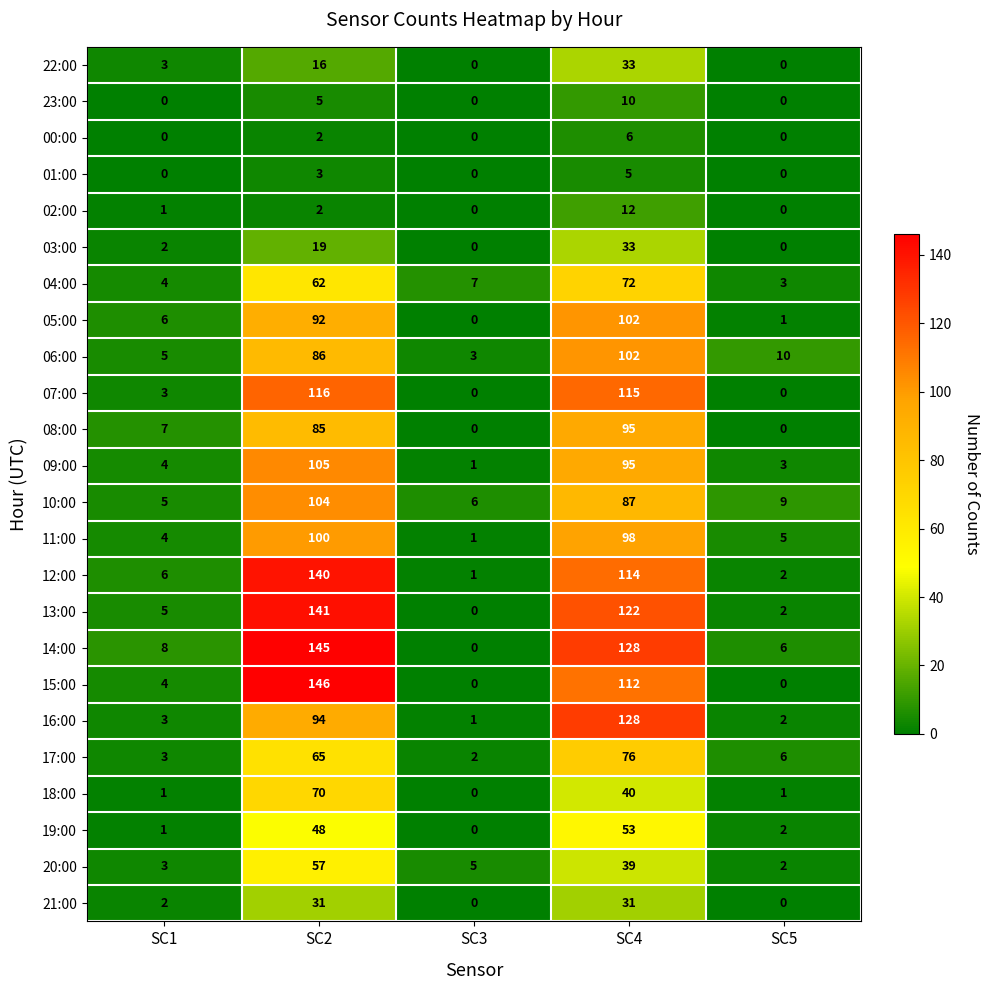

At which category is the sum across all series the highest?

SC2